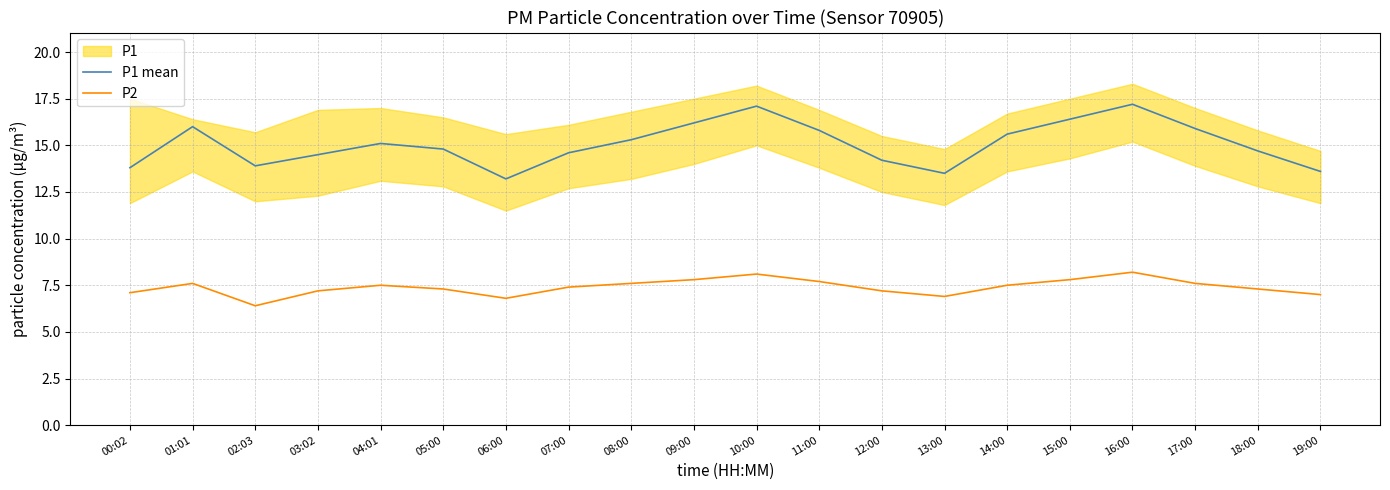

What is the maximum value for P2?

8.2